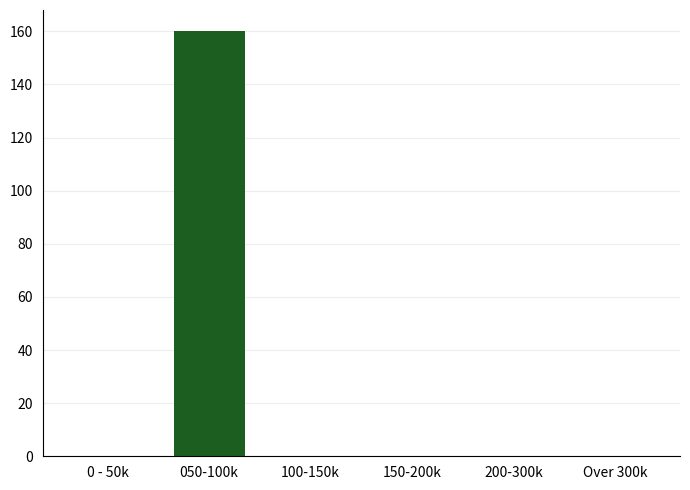

Reading right to left, transcribe all the data shown in this chart.

Over 300k=0	200-300k=0	150-200k=0	100-150k=0	050-100k=160	0 - 50k=0